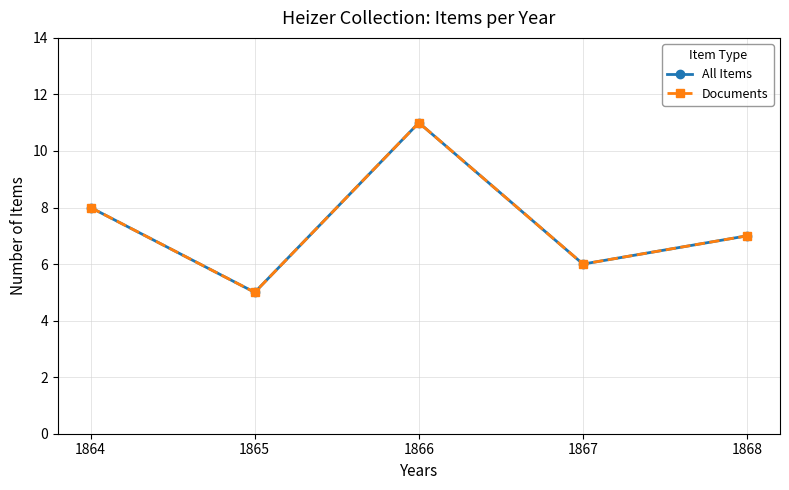

Is this an area chart (filled region under the line)?

No